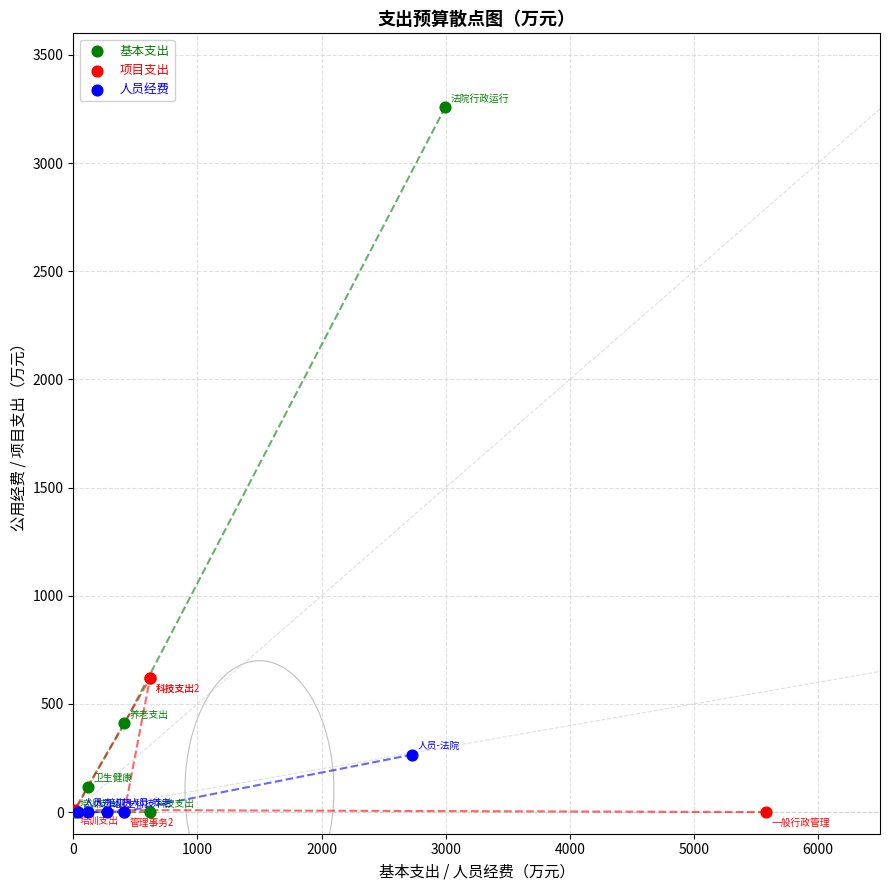

Which series has the widest spread of Y values?

基本支出